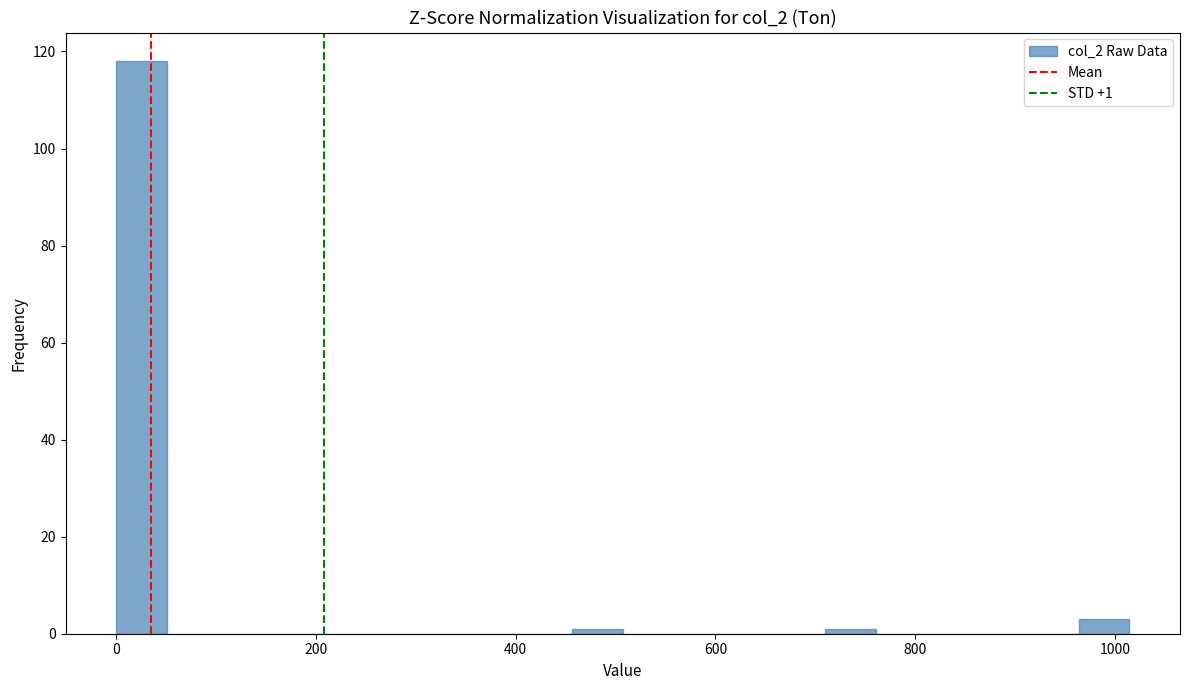

Read against the x-axis, roughly where is the centre of the tallest bar?

20